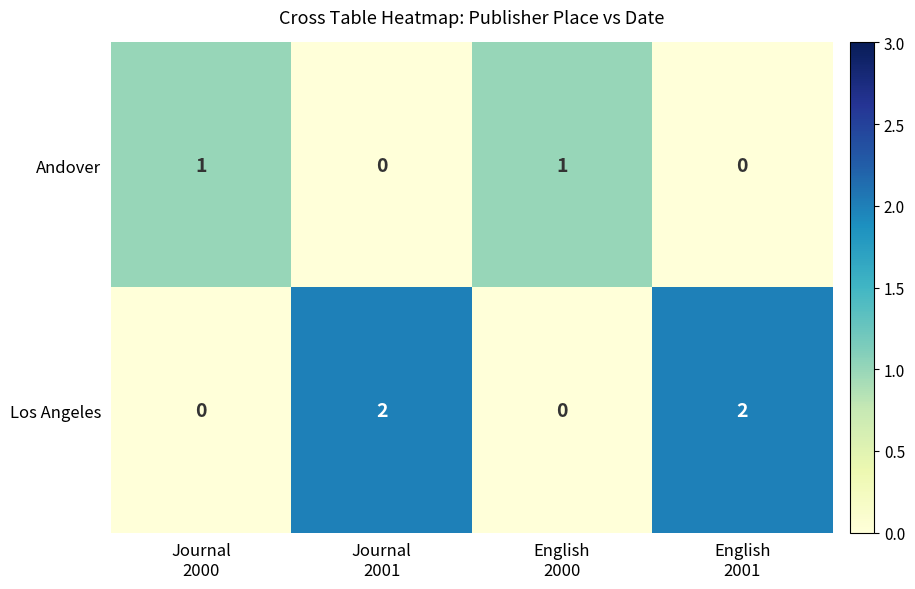

Which series has the largest total across all categories?

Los Angeles